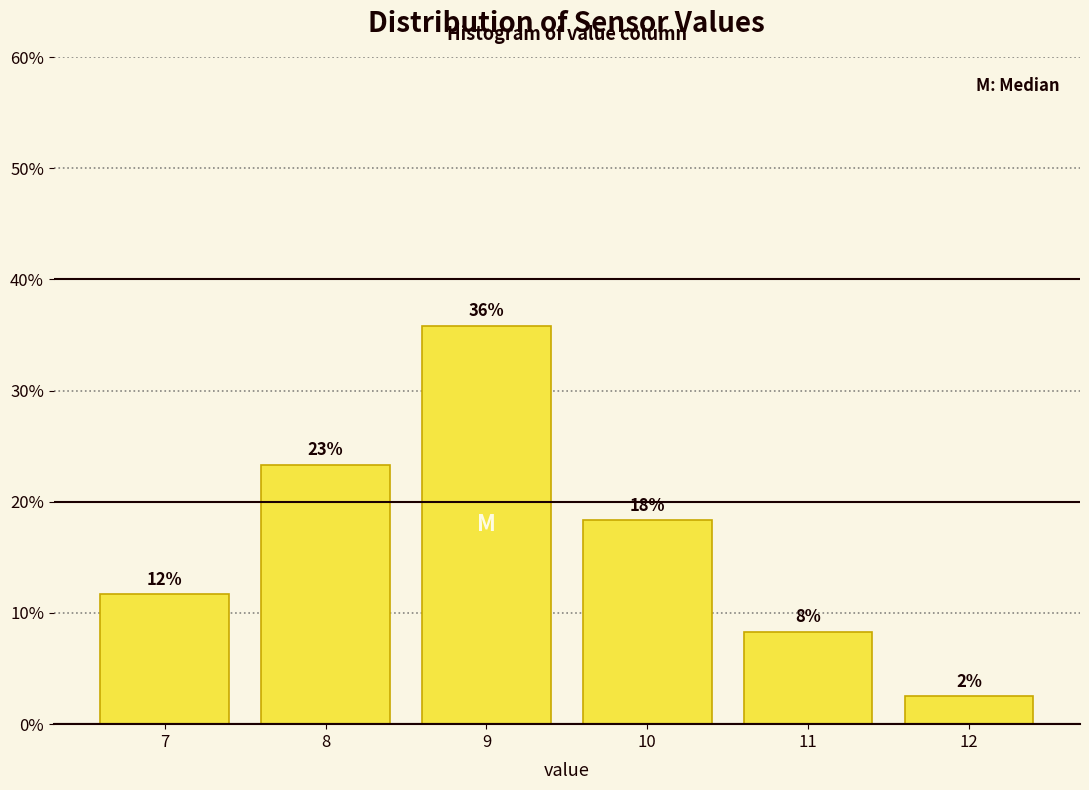

Does the chart contain any negative values?

No